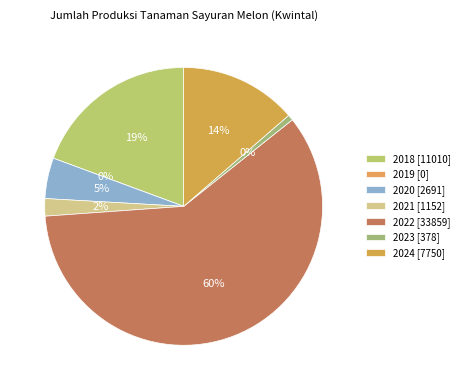

How many slices are in this pie chart?

7